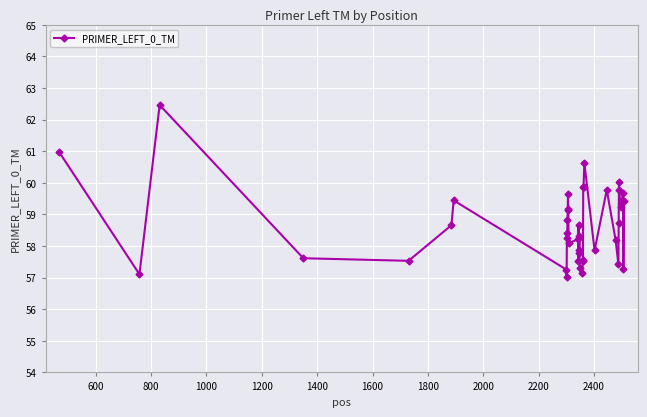

What is the value of the 30th point from the left?

57.9